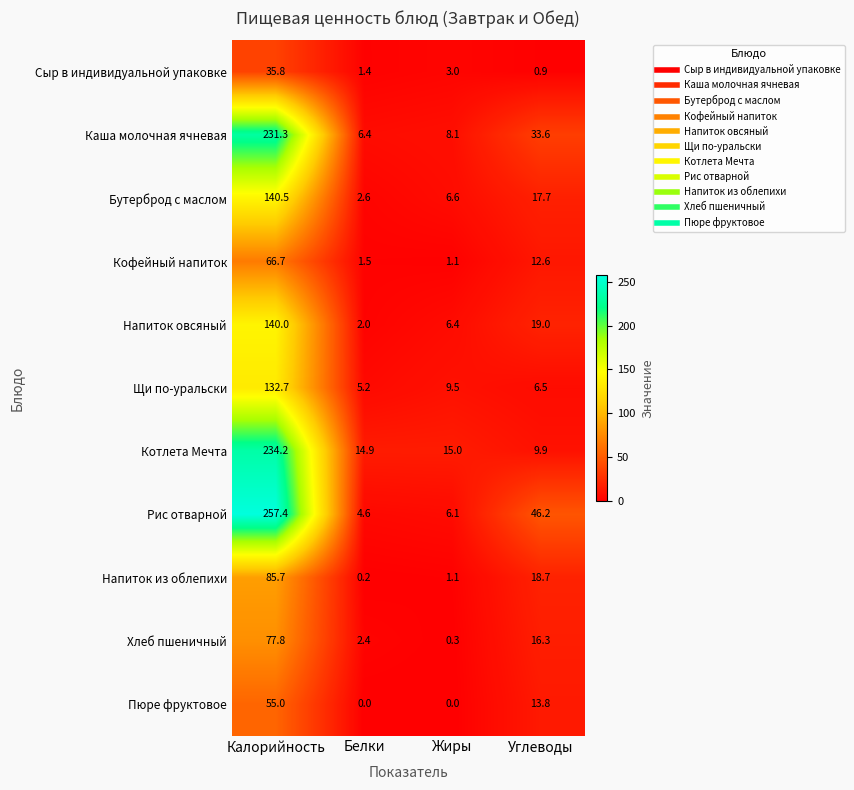

Which series has the largest range (max minus min)?

Рис отварной